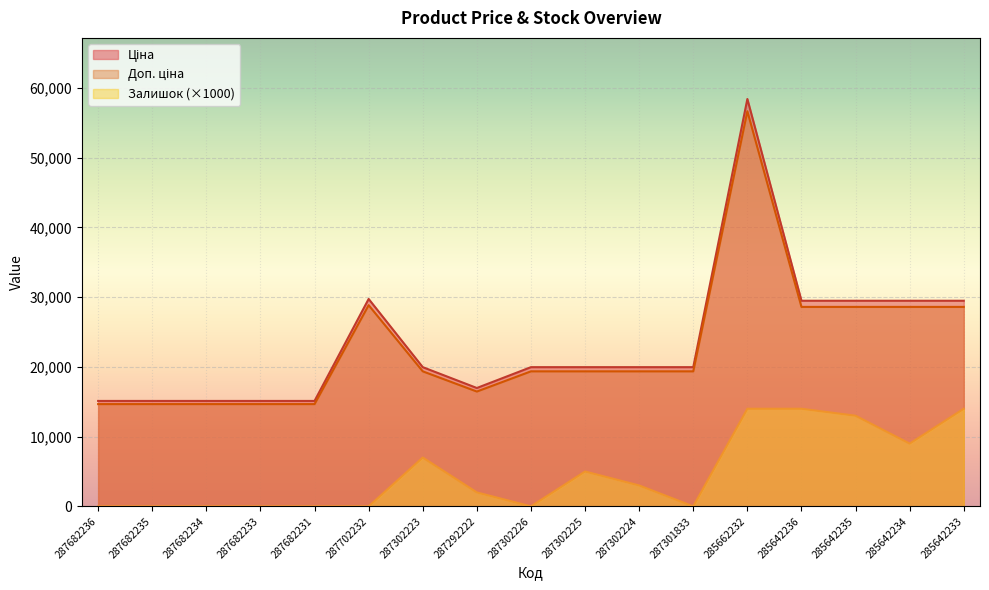

Does the chart display data point markers on the line(s)?

No